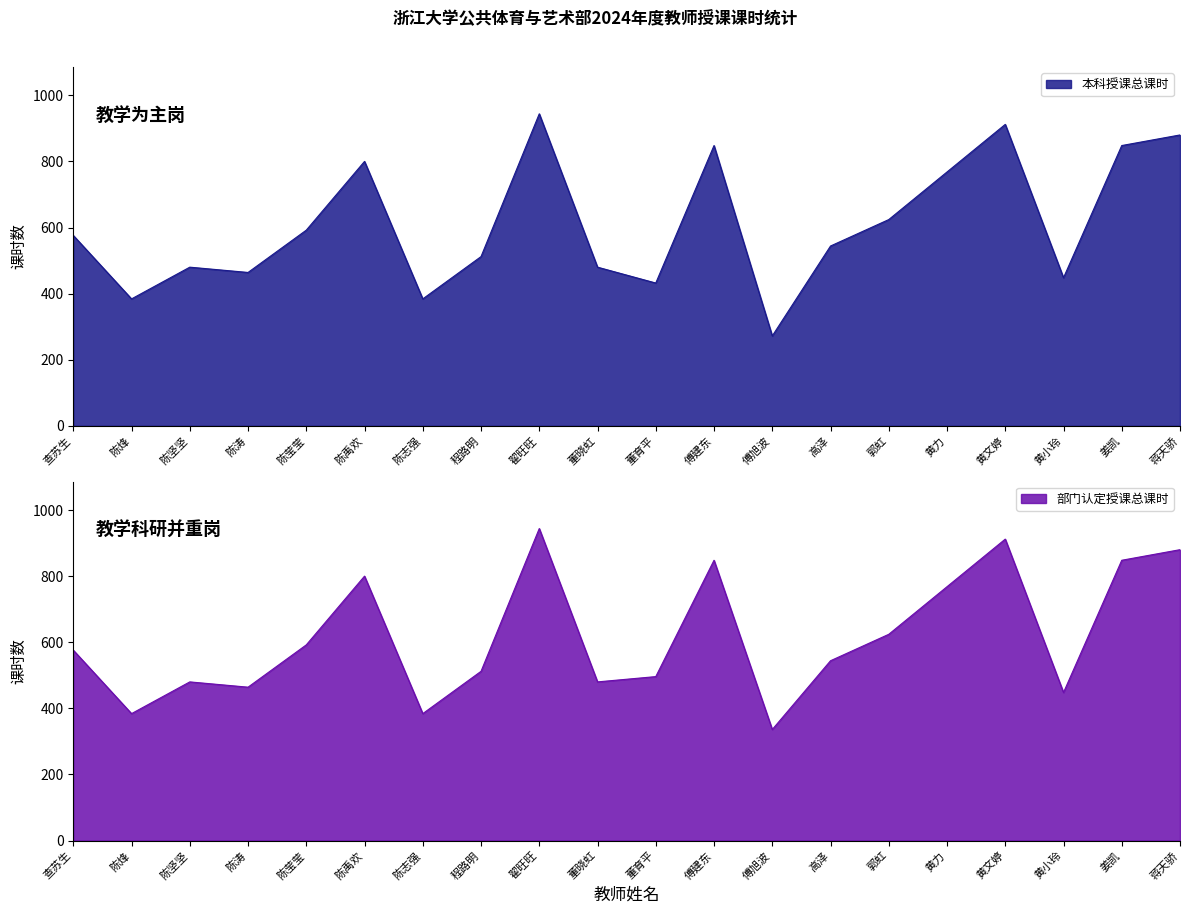

True or false: 本科授课总课时 and 部门认定授课总课时 cross at least once.

False